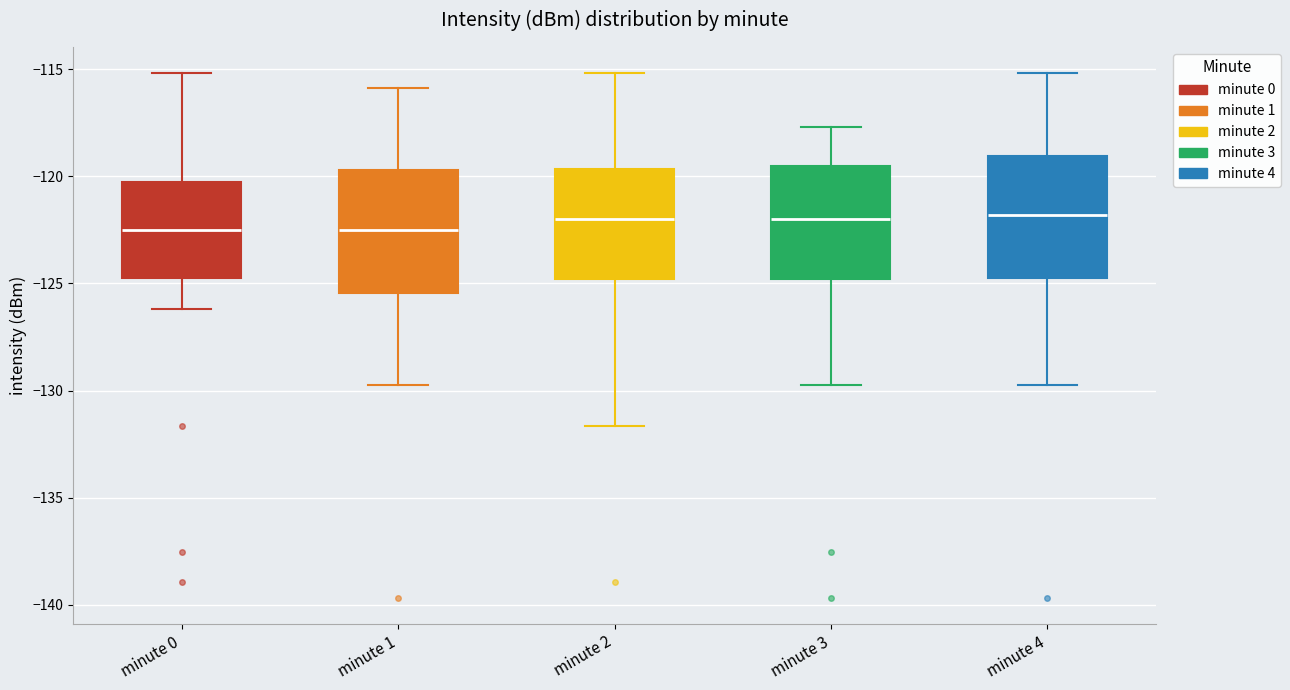

Reading left to right, transcribe this box plot: for each box, give where its median line is, the range the box spans, and where its two whiskers end, as read against the y-axis. The values are not printed on the chart, so give them approximately, as read against the axis.

minute 0: median -122.5, box -124.5 to -120.5, whiskers -126.0 to -115.0
minute 1: median -122.5, box -125.5 to -119.5, whiskers -129.5 to -116.0
minute 2: median -122.0, box -125.0 to -119.5, whiskers -131.5 to -115.0
minute 3: median -122.0, box -125.0 to -119.5, whiskers -129.5 to -117.5
minute 4: median -122.0, box -125.0 to -119.0, whiskers -129.5 to -115.0